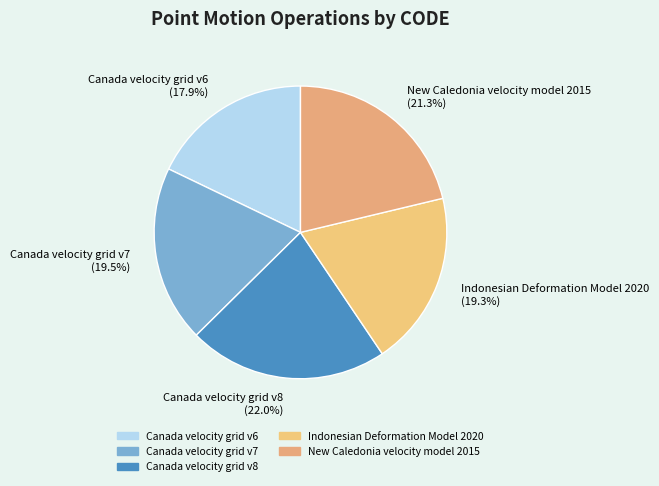

To the nearest percent, what percentage of the pie is Canada velocity grid v8?

22%